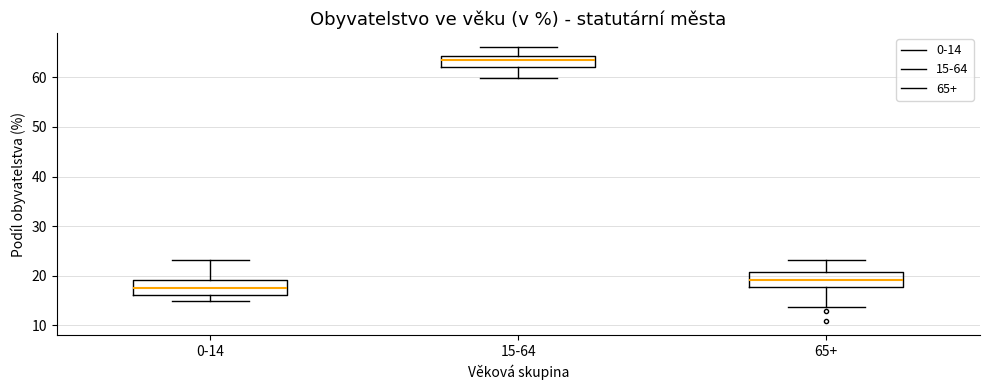

Which box has the lowest median line?

0-14